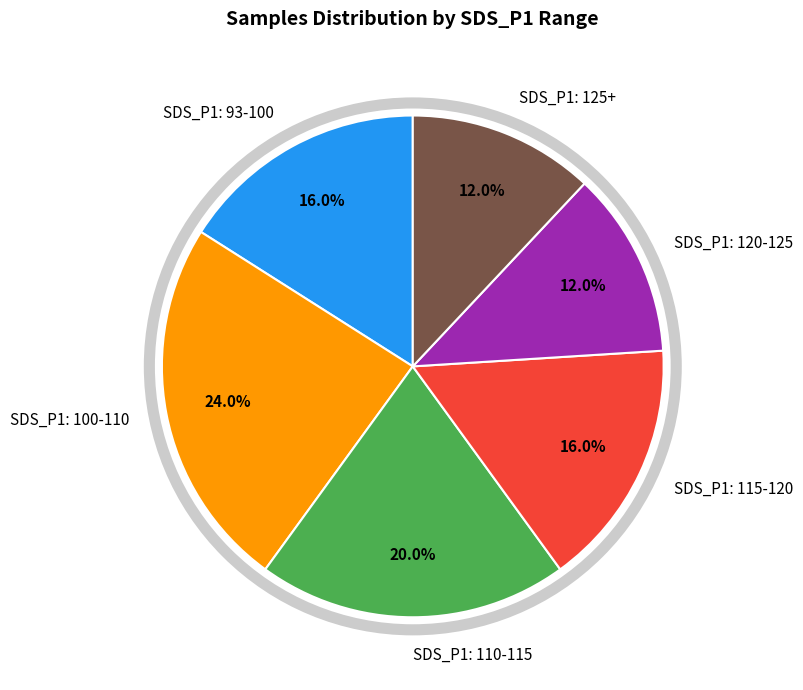

Is there a majority slice in this chart?

No